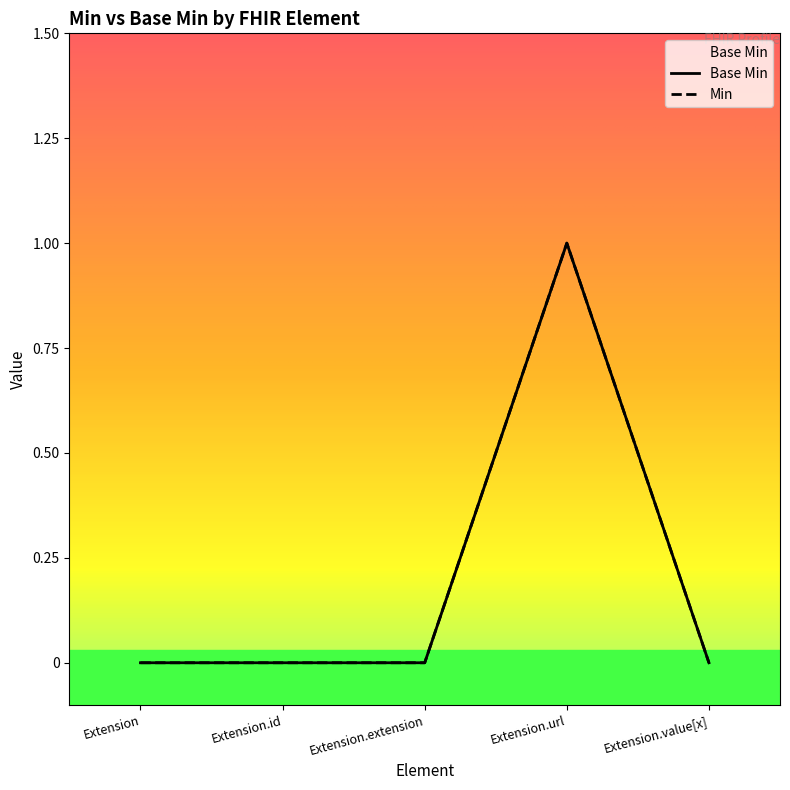

How many interior local peaks (higher than both neighbors) does the data have?

1